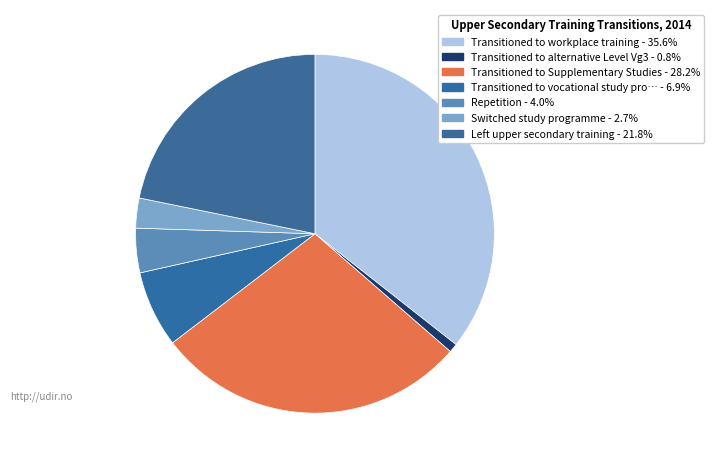

Which slice is the smallest?

Transitioned to alternative Level Vg3